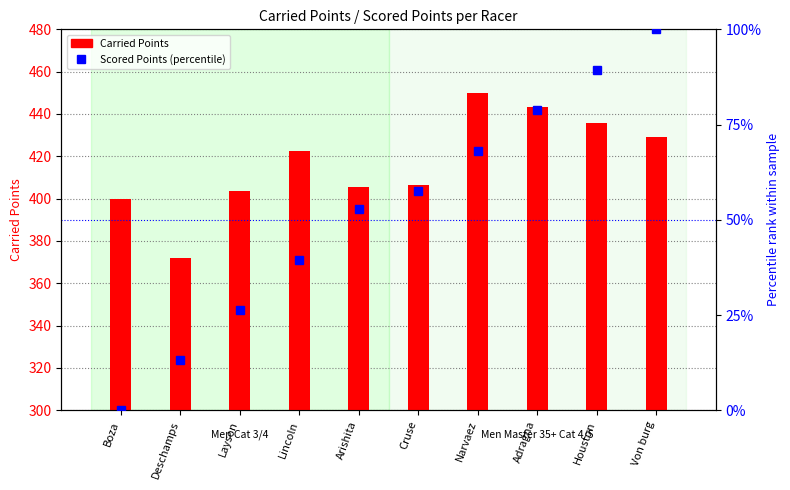

What is the difference between the highest and lowest values at Cruse?

349.1